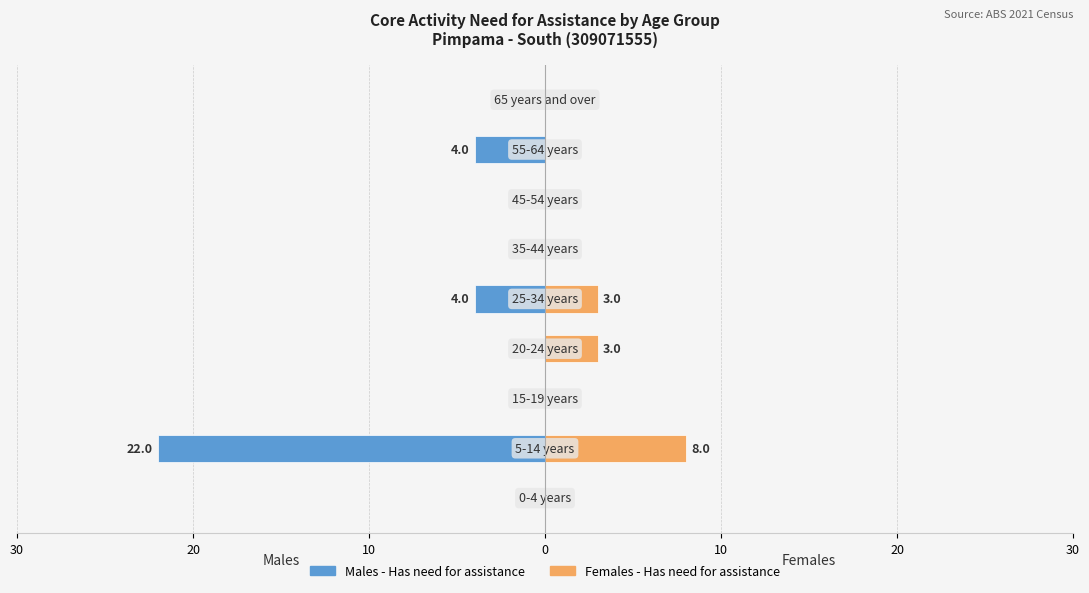

What are all the series names shown in the legend?

Males - Has need for assistance, Females - Has need for assistance